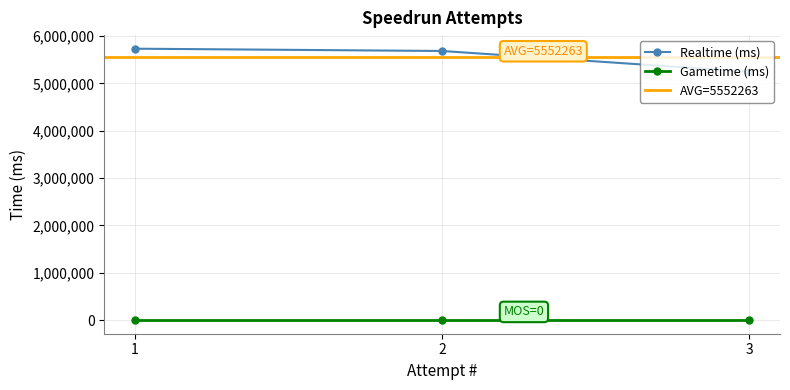

Reading left to right, list all the values displayed in this chart.

5730788	5682287	5243715